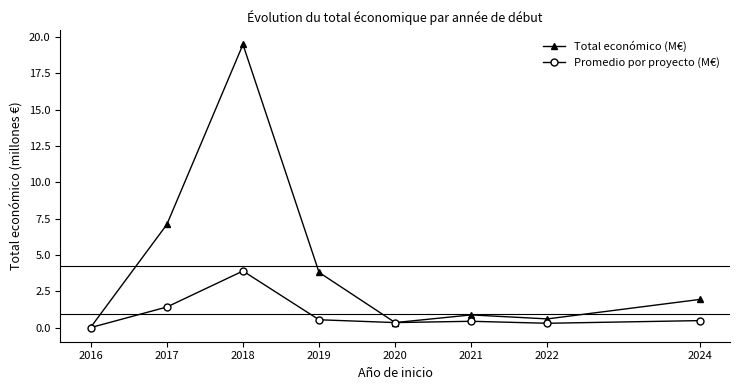

At how many categories does at least one series exceed 8?

1